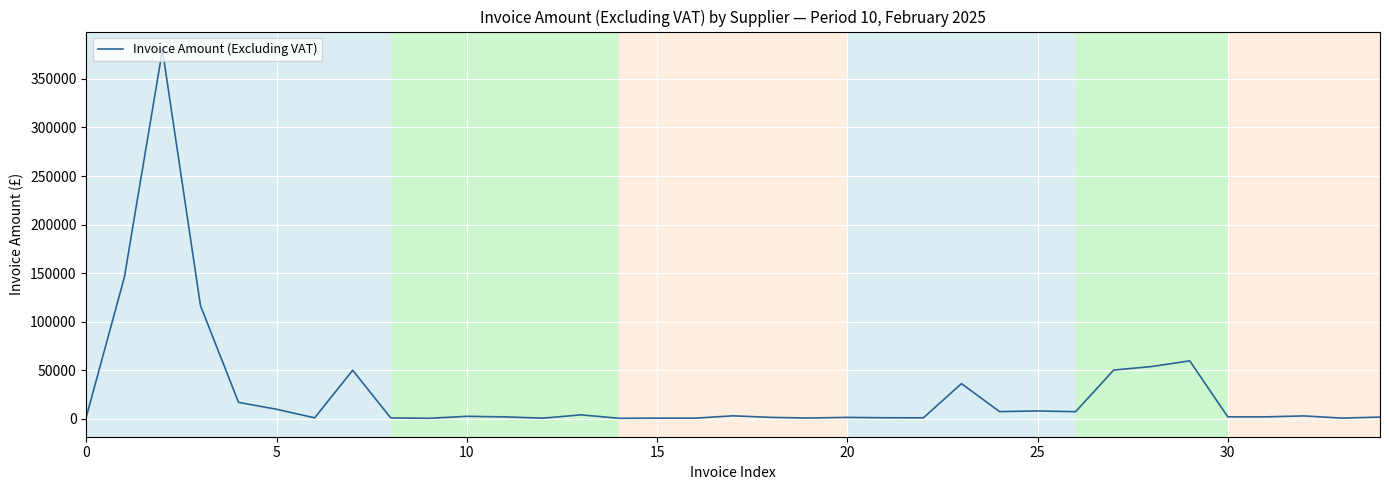

What is the greatest value displayed?

379840.1